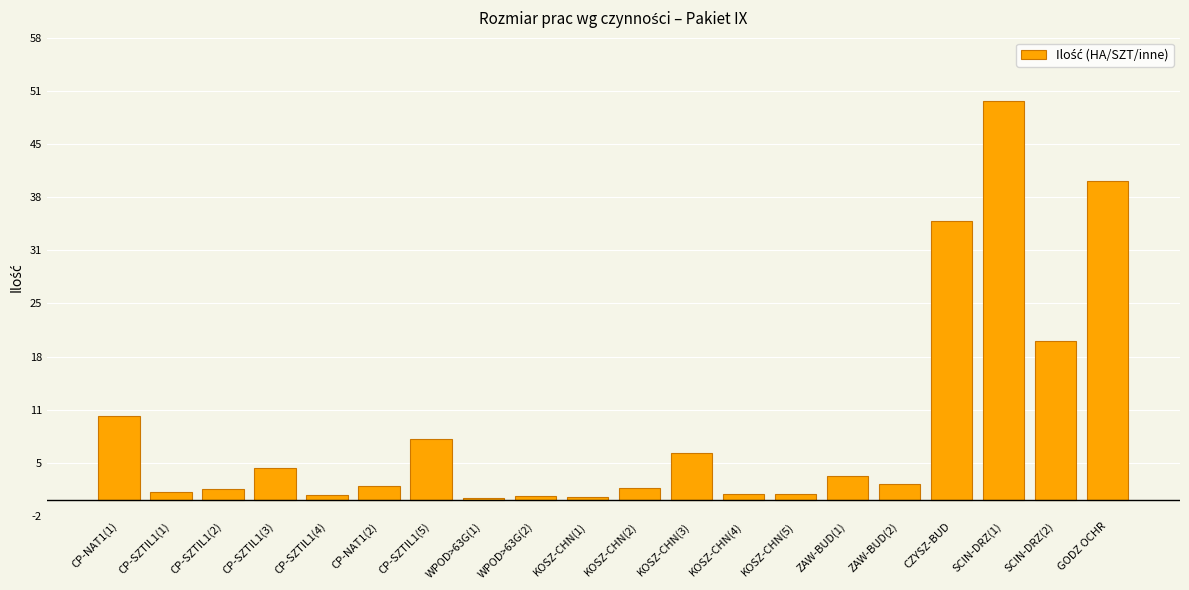

What is the value of the 4th bar from the left?

4.0